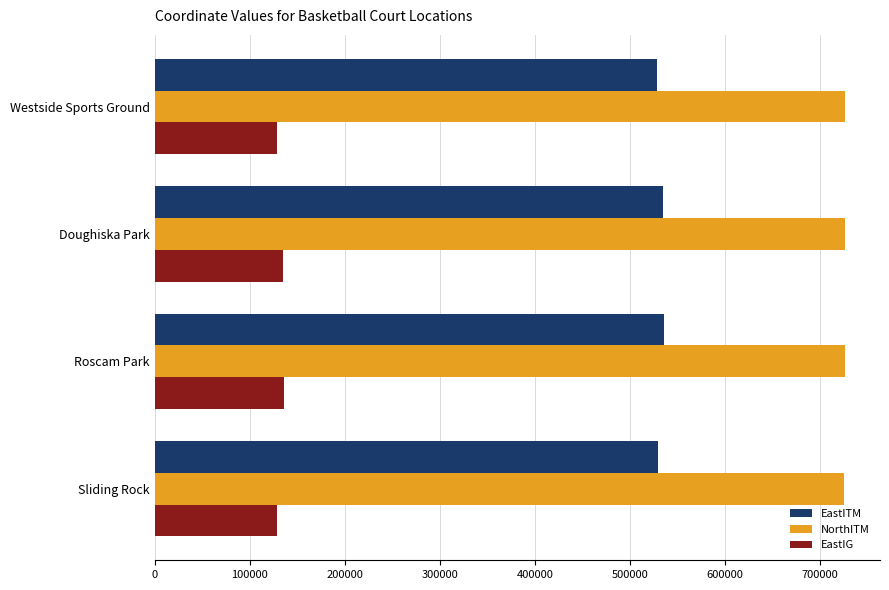

List the series in order of their overall mean, highest first.

NorthITM, EastITM, EastIG